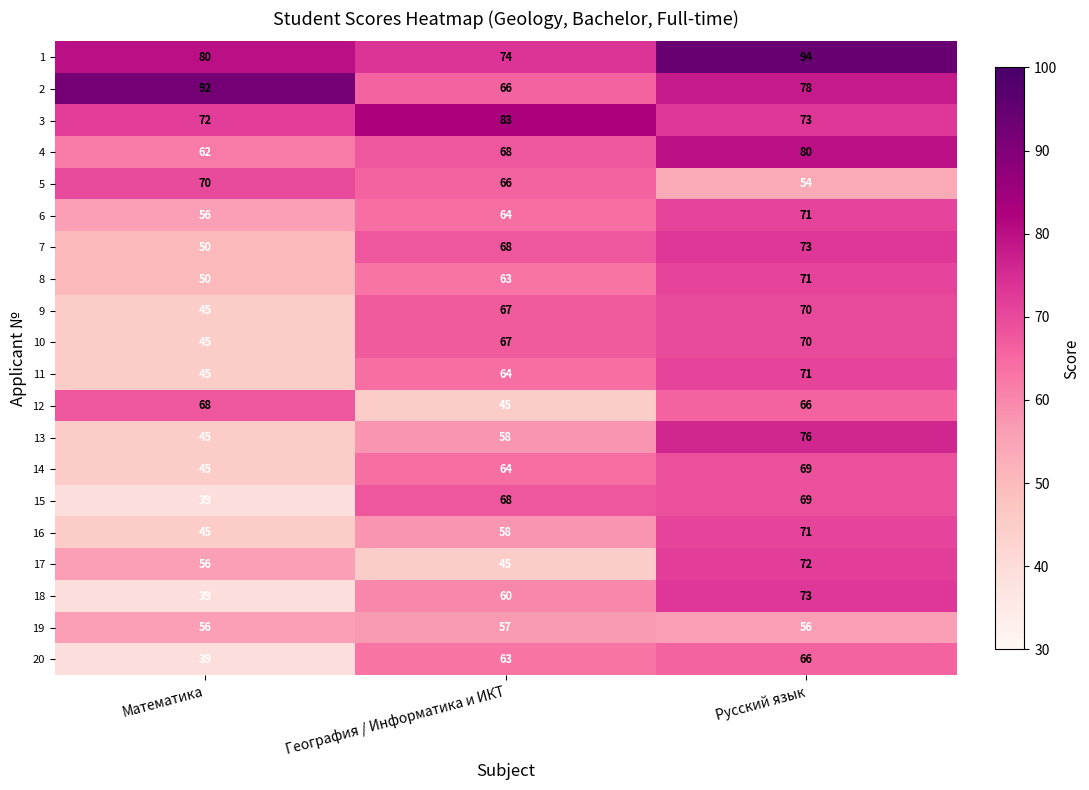

True or false: 1 has a value of 122 at Математика.

False